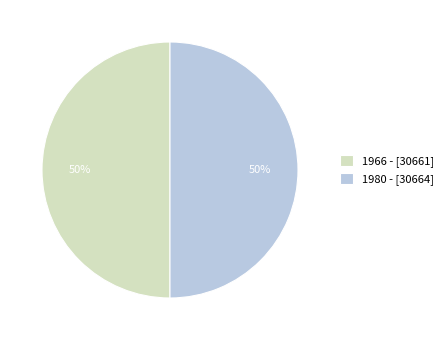

What percentage is the 1980 - [30664] slice, to the nearest percent?

50%